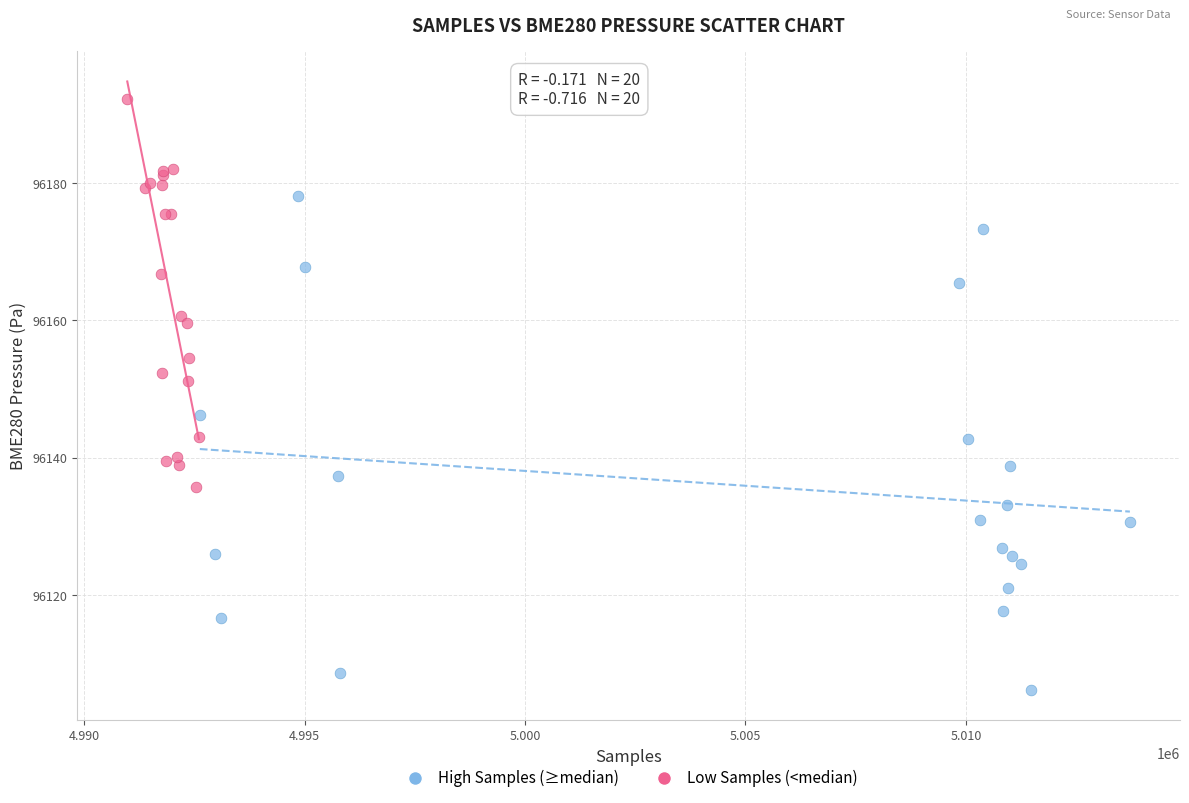

Which series reaches the maximum Y coordinate?

Low Samples (<median)